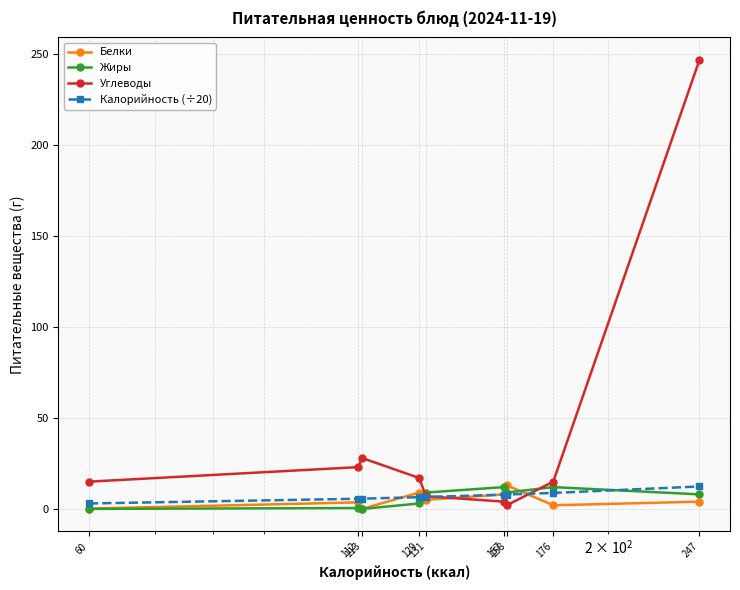

Which series has the largest total across all categories?

Углеводы